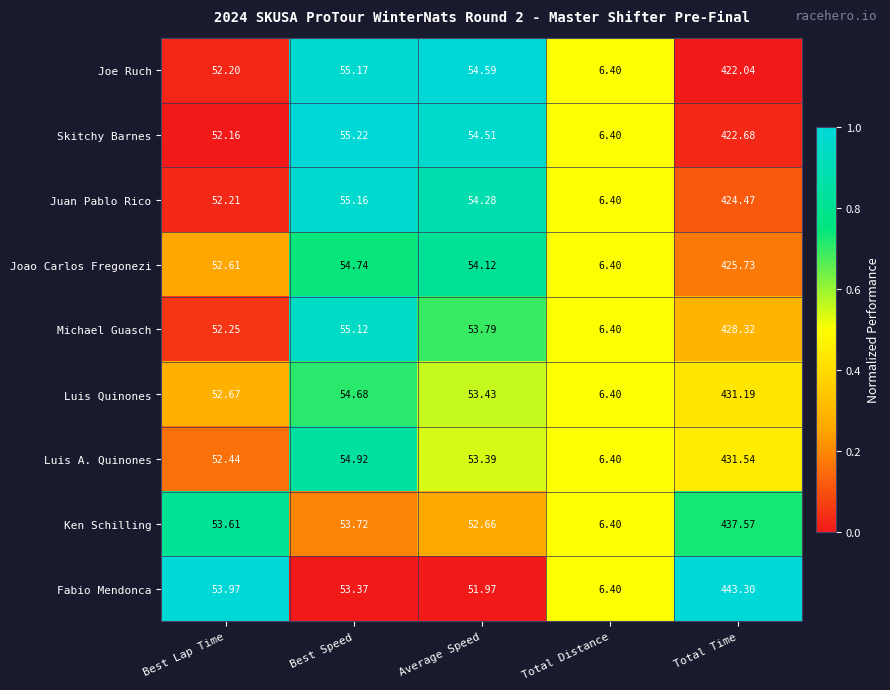

Which series has the largest range (max minus min)?

Fabio Mendonca